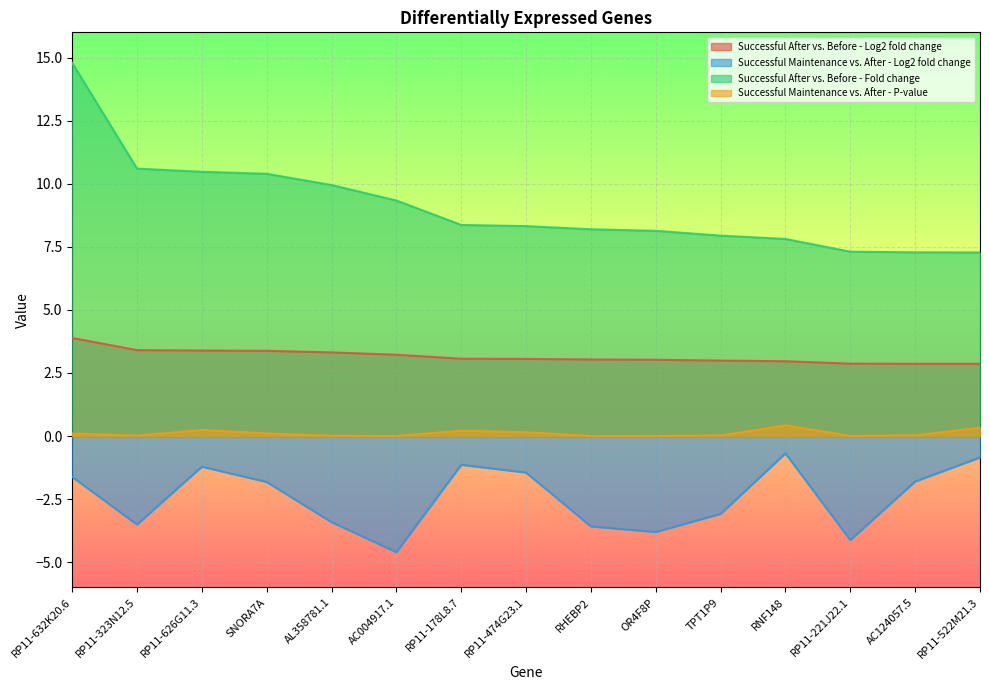

Rank the series by their average value, from lowest to highest.

Successful Maintenance vs. After - Log2 fold change, Successful Maintenance vs. After - P-value, Successful After vs. Before - Log2 fold change, Successful After vs. Before - Fold change